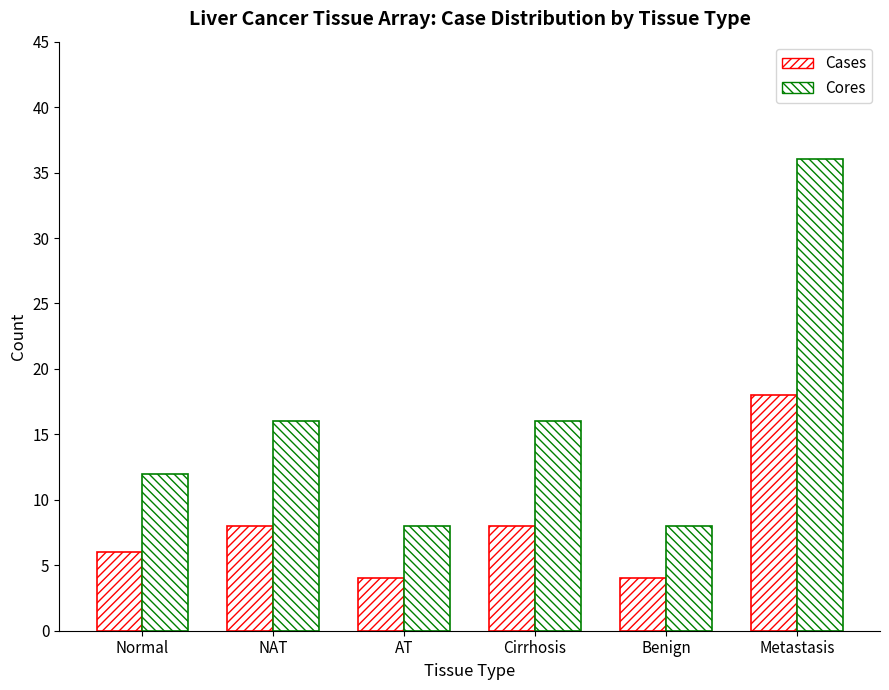

The value of Cores at AT is 2. True or false?

False